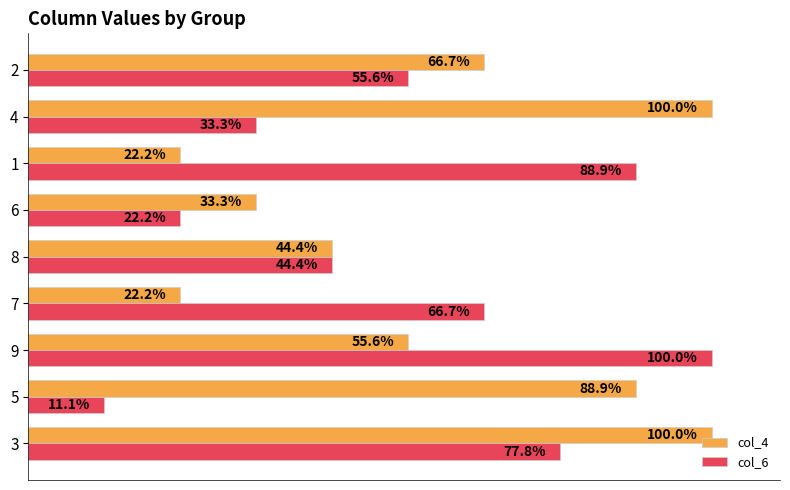

List the labels in order of col_6 value, largest first.

9, 1, 3, 7, 2, 8, 4, 6, 5